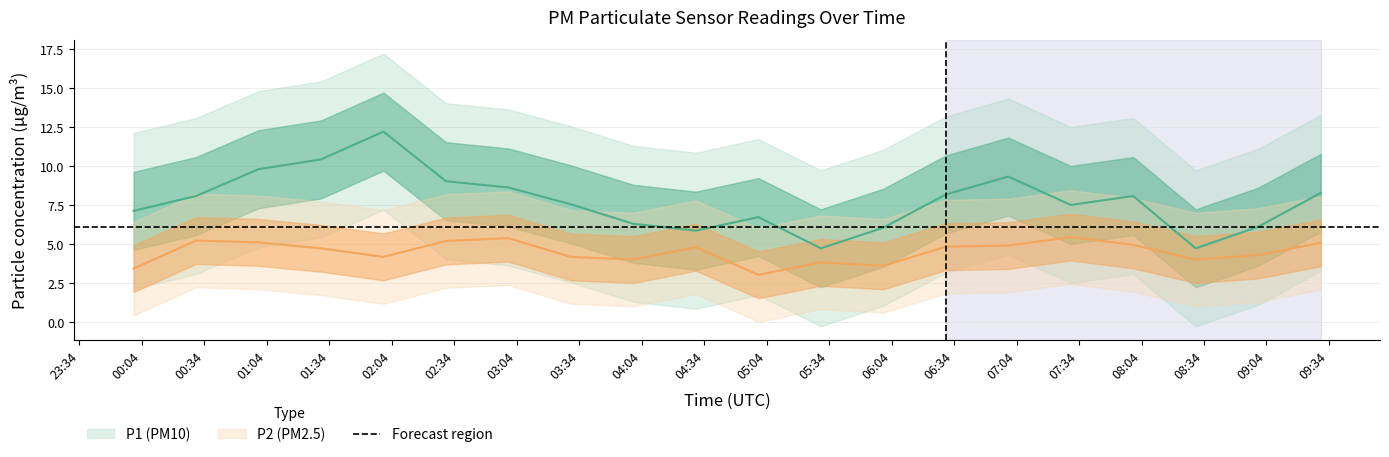

Is this an area chart (filled region under the line)?

No